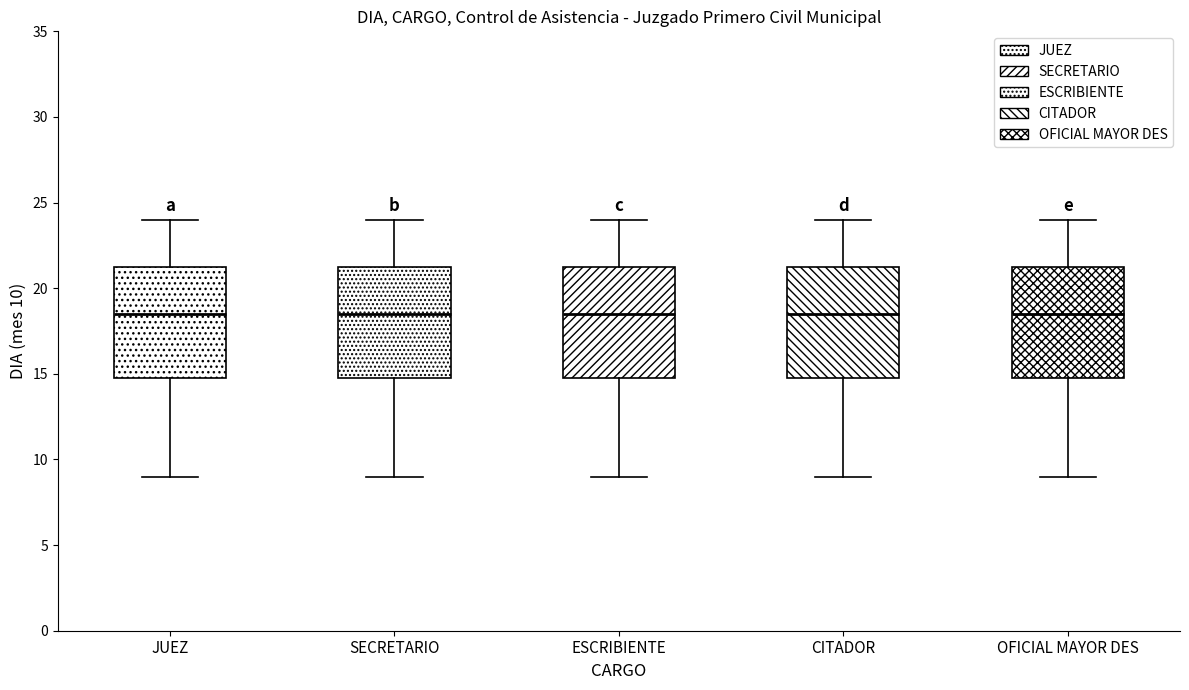

Reading left to right, transcribe this box plot: for each box, give where its median line is, the range the box spans, and where its two whiskers end, as read against the y-axis. The values are not printed on the chart, so give them approximately, as read against the axis.

JUEZ: median 18.5, box 15.0 to 21.5, whiskers 9.0 to 24.0
SECRETARIO: median 18.5, box 15.0 to 21.5, whiskers 9.0 to 24.0
ESCRIBIENTE: median 18.5, box 15.0 to 21.5, whiskers 9.0 to 24.0
CITADOR: median 18.5, box 15.0 to 21.5, whiskers 9.0 to 24.0
OFICIAL MAYOR DES: median 18.5, box 15.0 to 21.5, whiskers 9.0 to 24.0